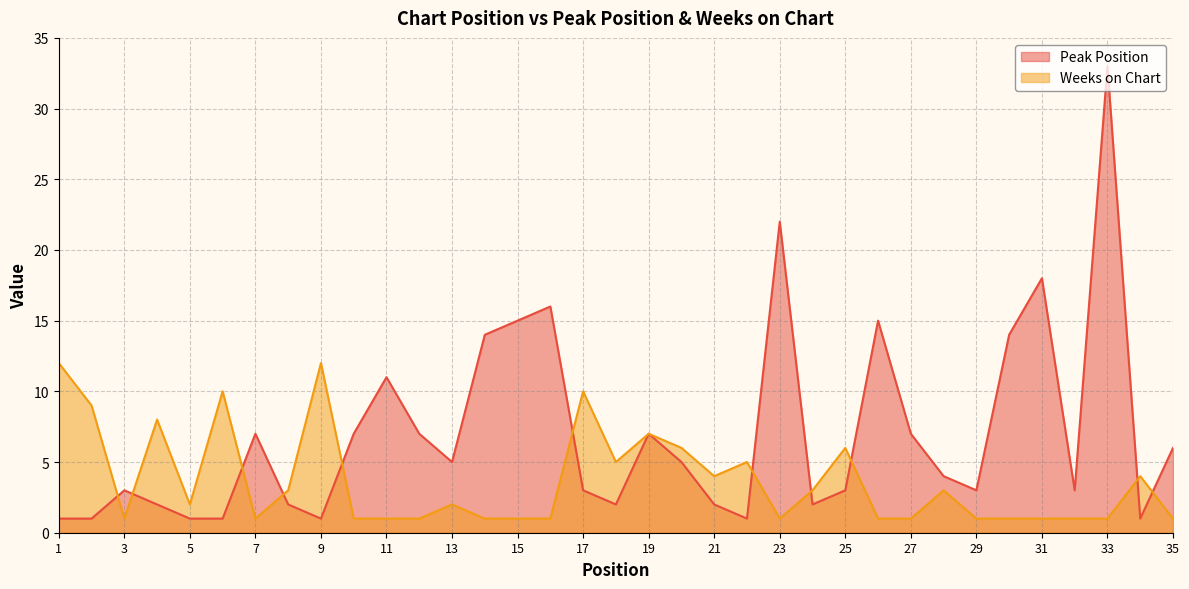

What is the total value across all series at 25?

9